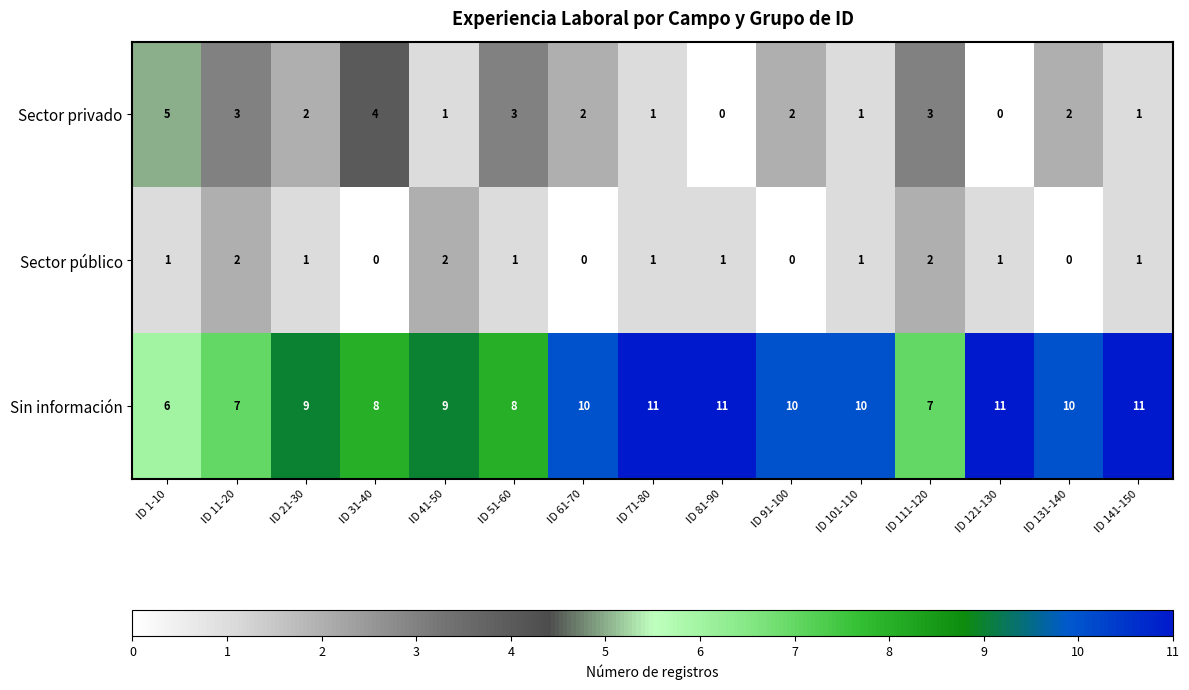

The value of Sector público at ID 21-30 is 2. True or false?

False